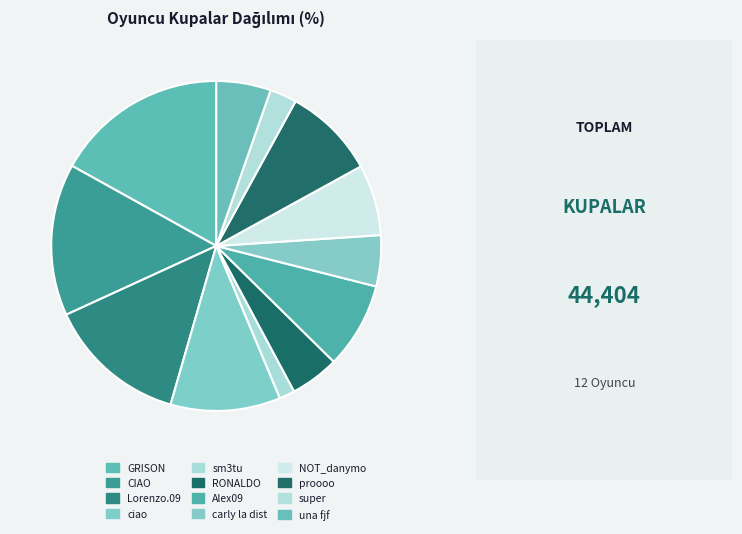

Is there any slice that represents more than half of the pie?

No